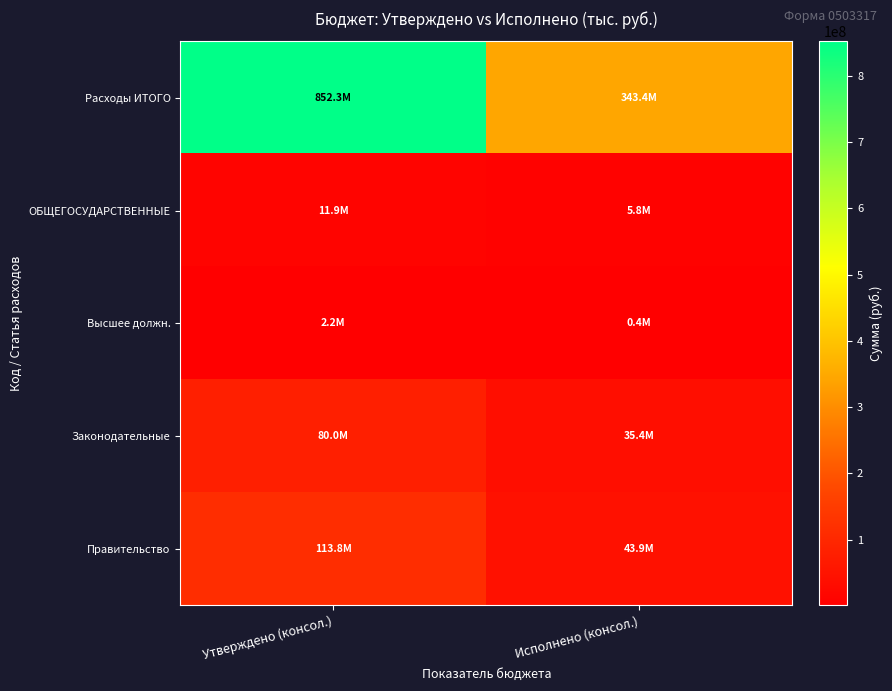

Reading left to right, transcribe all the data shown in this chart.

Расходы ИТОГО: Утверждено (консол.)=852258718.3	Исполнено (консол.)=343410418.1
ОБЩЕГОСУДАРСТВЕННЫЕ: Утверждено (консол.)=11947000.0	Исполнено (консол.)=5764996.5
Высшее должн.: Утверждено (консол.)=2192900.0	Исполнено (консол.)=388380.5
Законодательные: Утверждено (консол.)=79997673.8	Исполнено (консол.)=35392033.8
Правительство: Утверждено (консол.)=113773573.8	Исполнено (консол.)=43939751.4